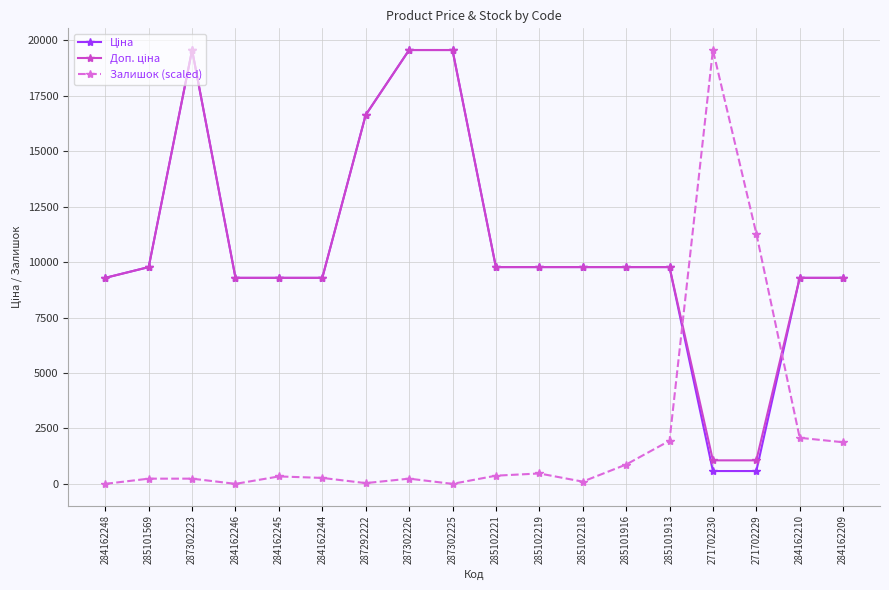

Is it true that Залишок (scaled) equals 234.5 at 285101569?

True